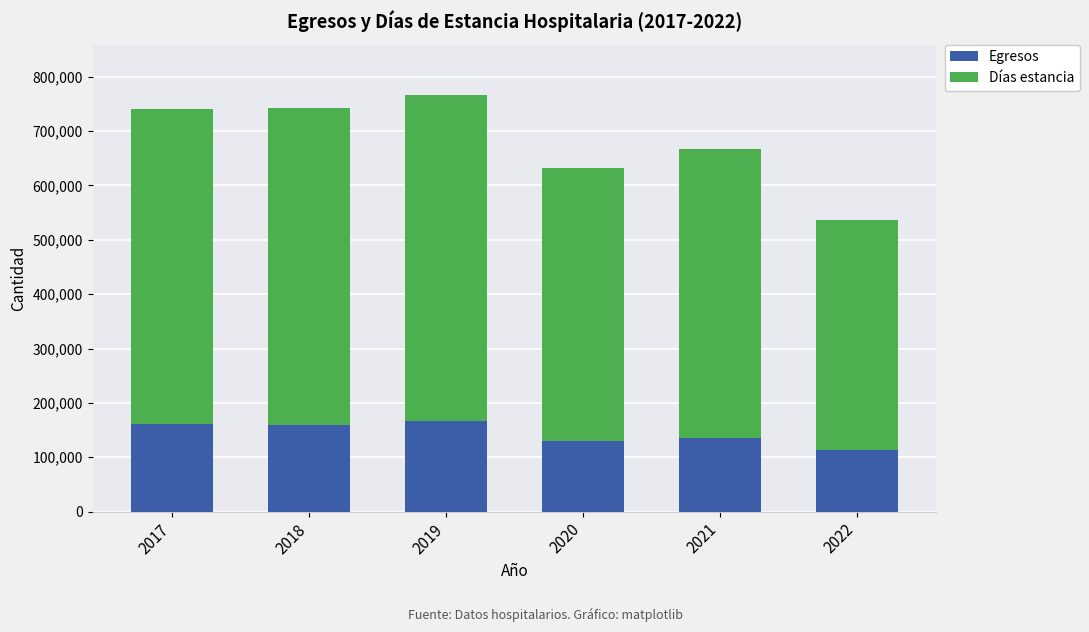

What is the maximum value for Egresos?

166531